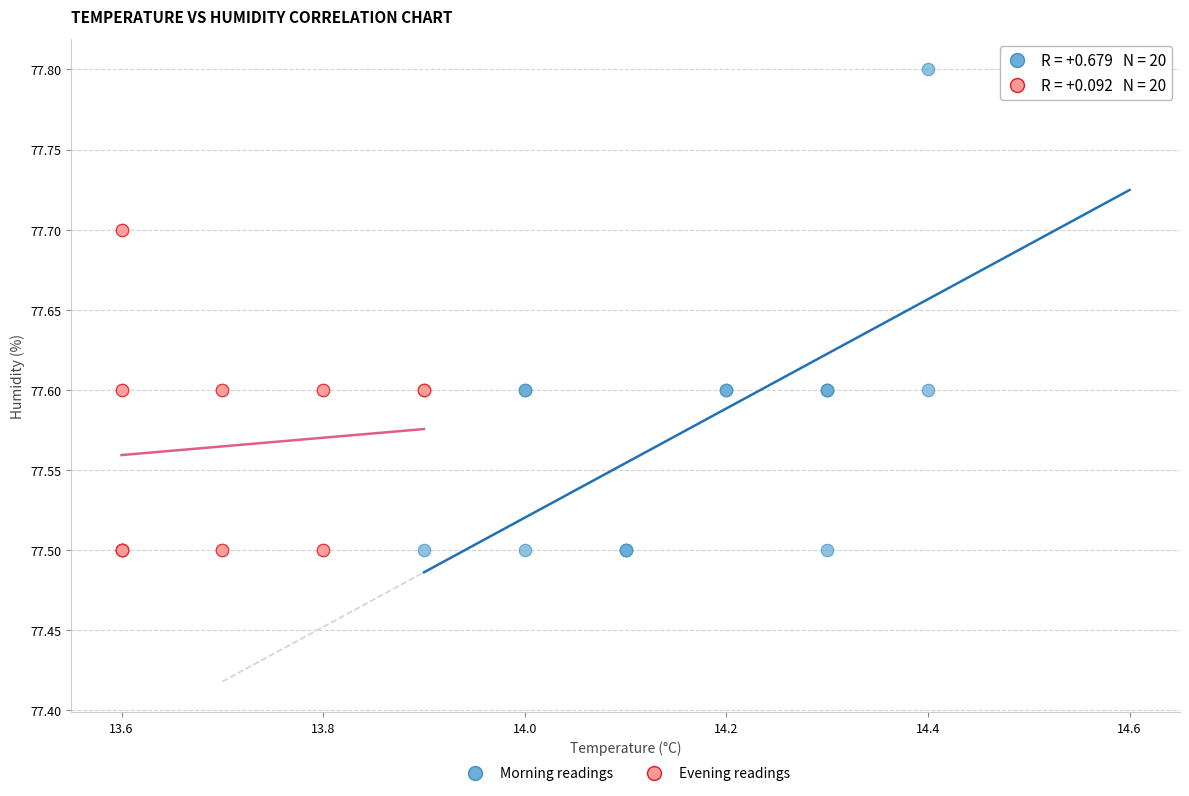

Which series contains the highest Y value?

Morning readings